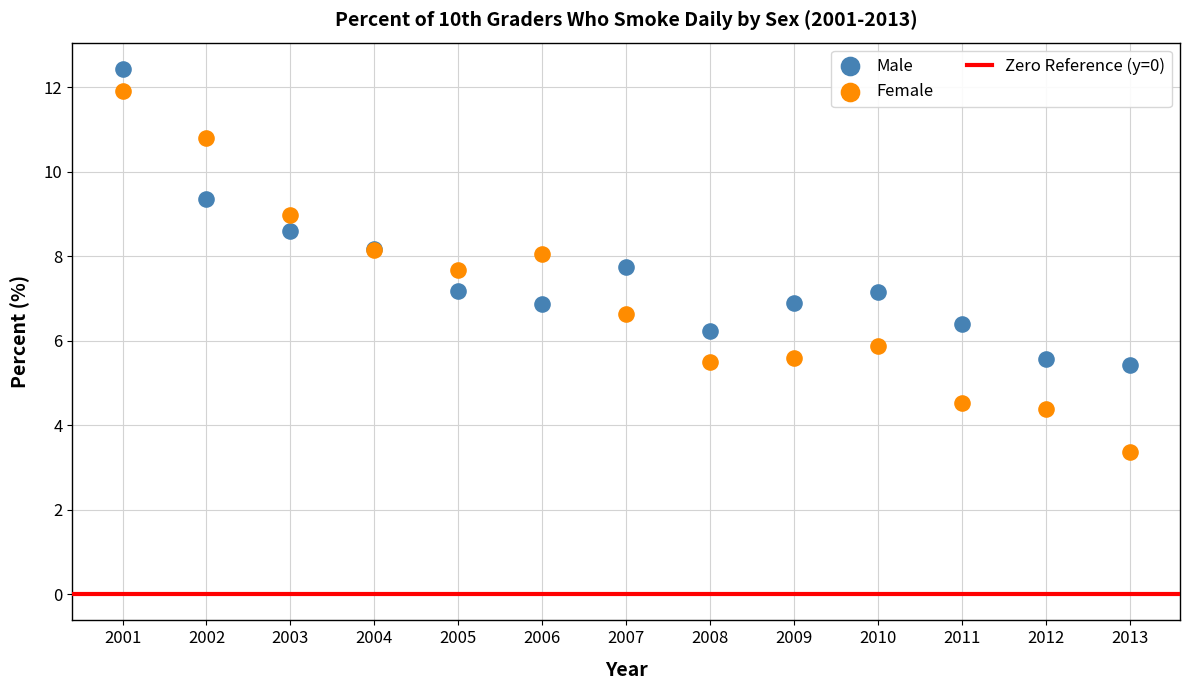

Which series has the largest Y range (max minus min)?

Female